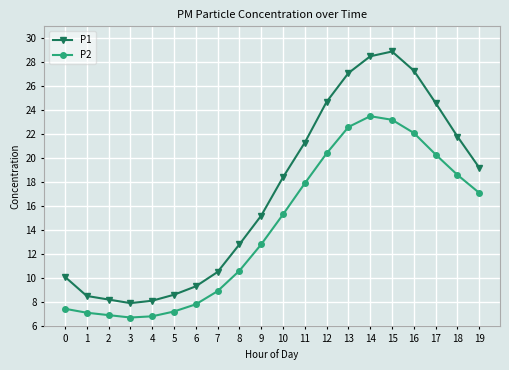

What is the minimum value for P2?

6.7